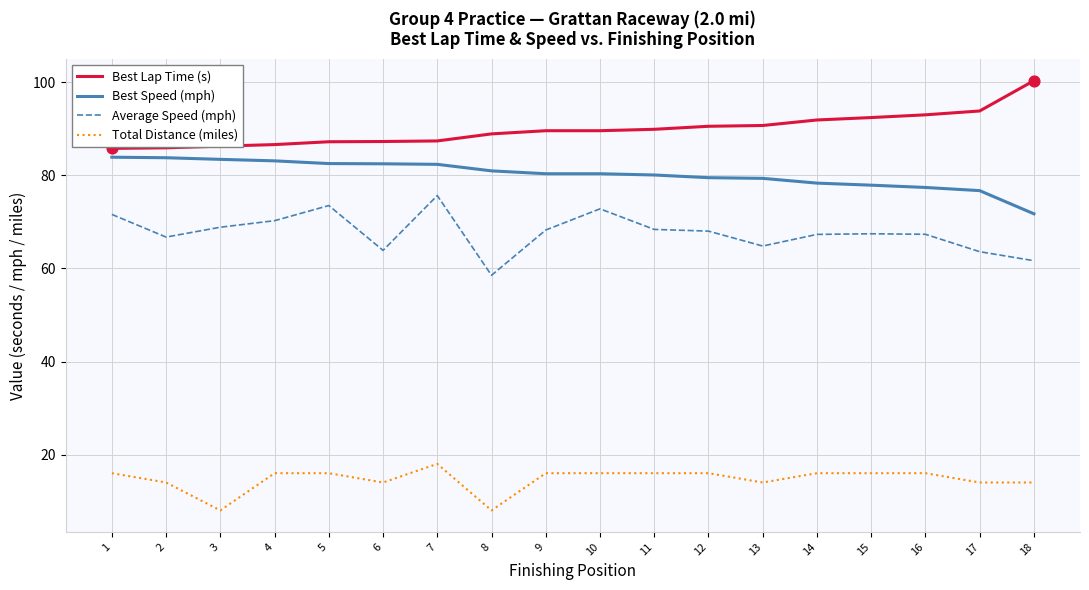

Is the value of Total Distance (miles) at 2 greater than the value of Best Speed (mph) at 5?

No